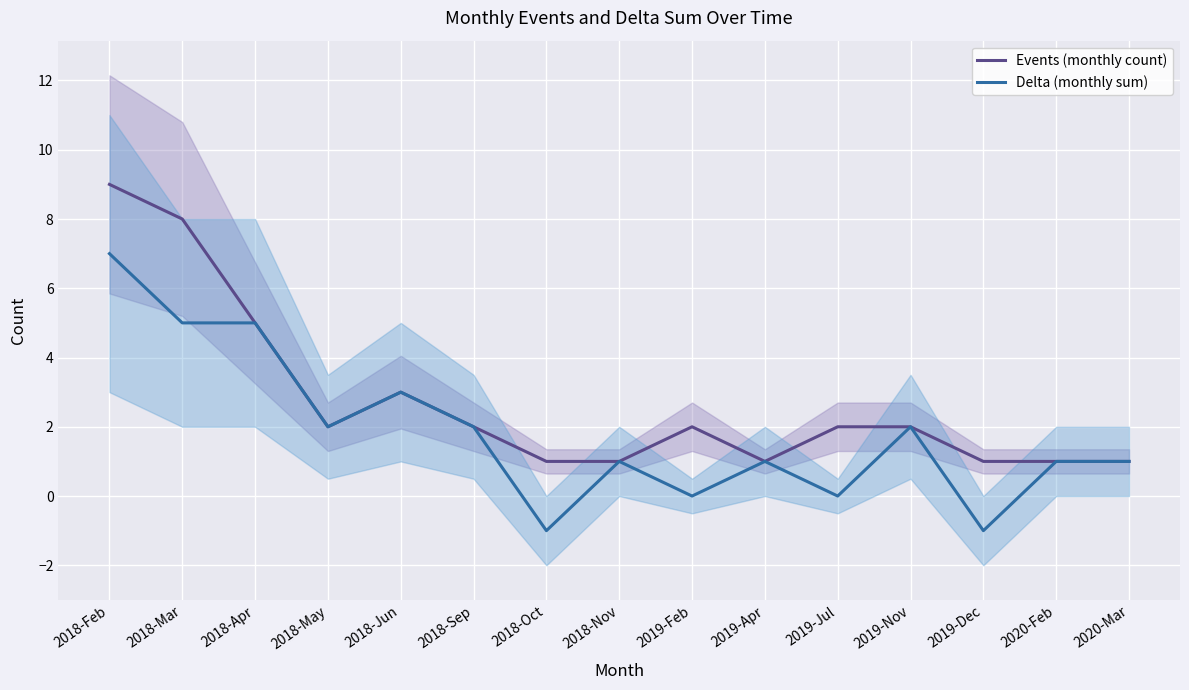

Rank the series by their average value, from highest to lowest.

Events (monthly count), Delta (monthly sum)